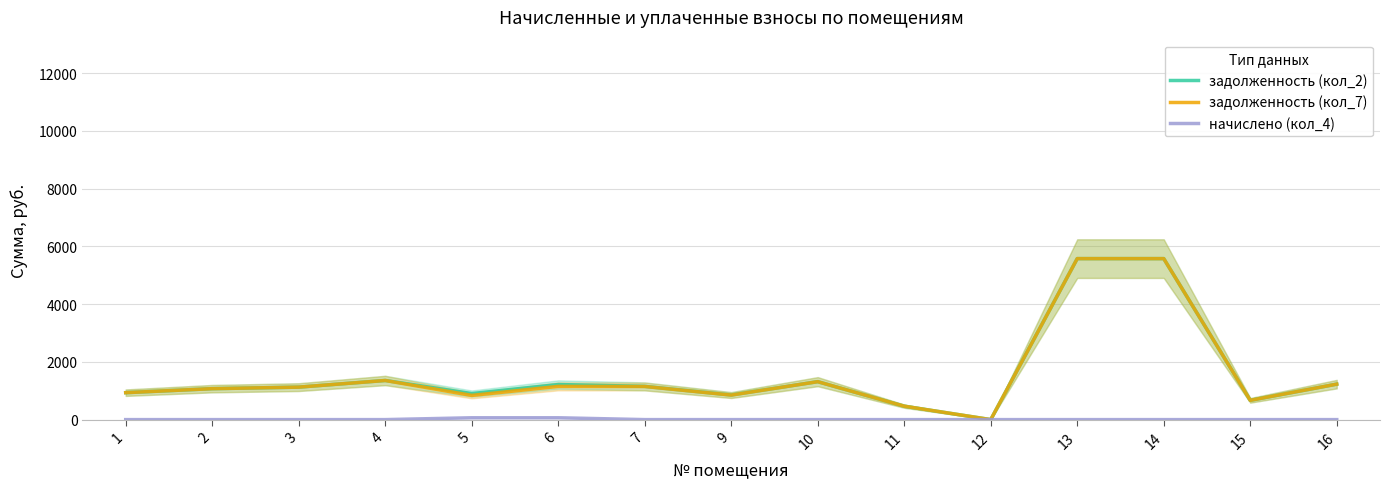

List the labels in order of начислено (кол_4) value, largest first.

5, 6, 1, 2, 3, 4, 7, 9, 10, 11, 12, 13, 14, 15, 16